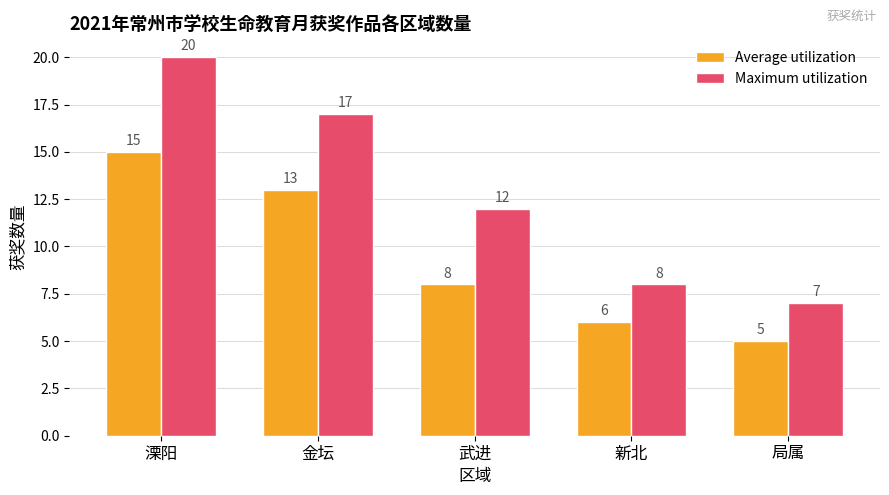

At how many categories does at least one series exceed 9?

3